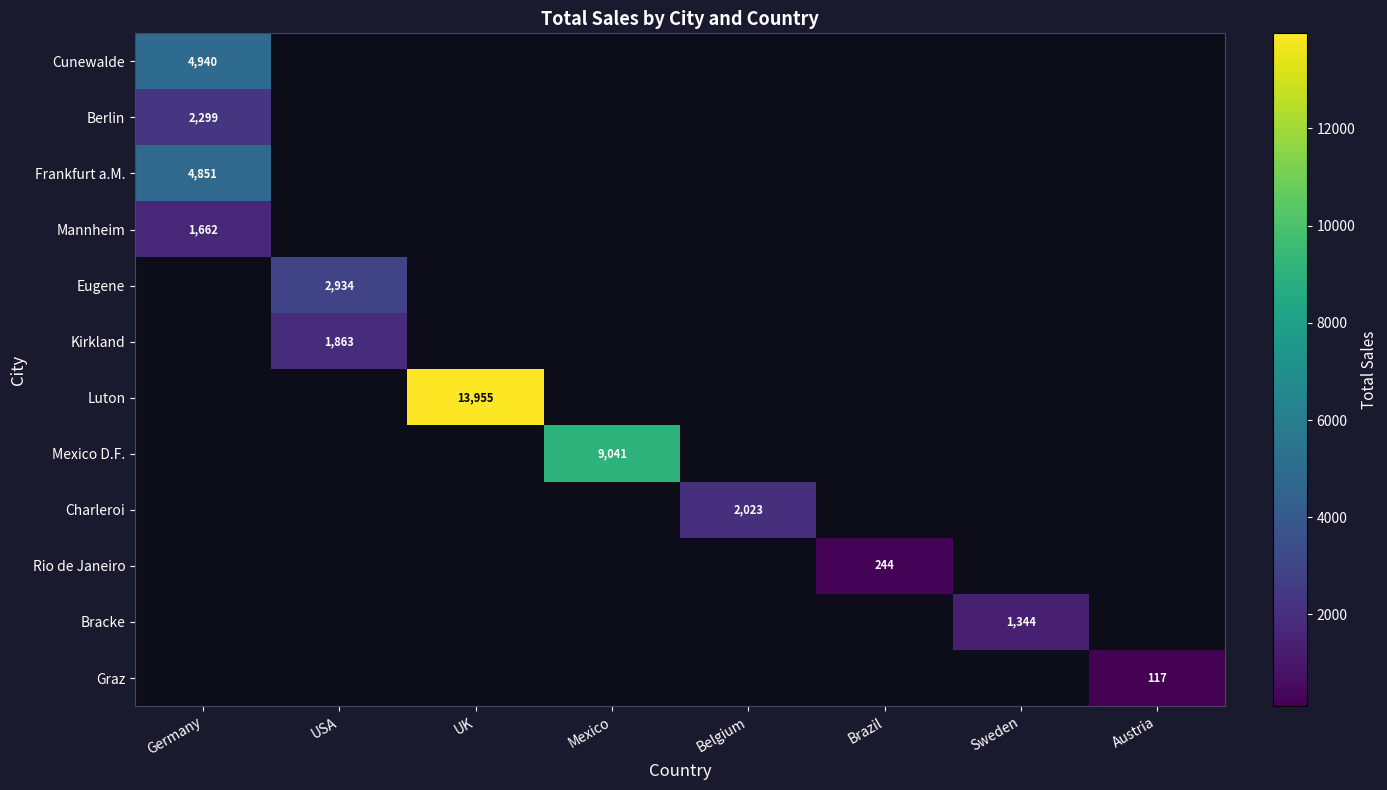

Which label corresponds to the largest value in the chart?

UK